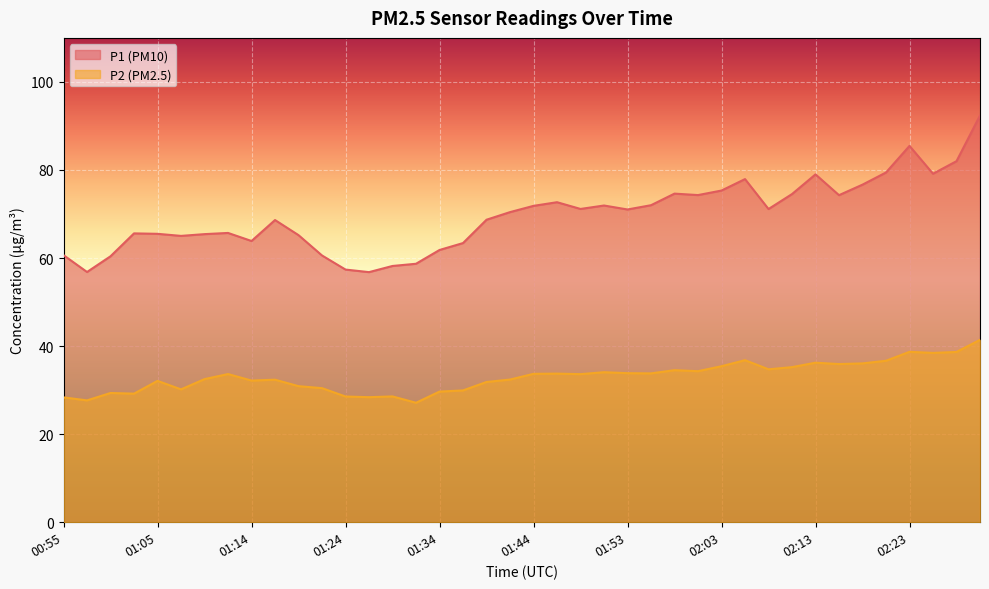

True or false: P1 has a value of 15.6 at 01:07.

False